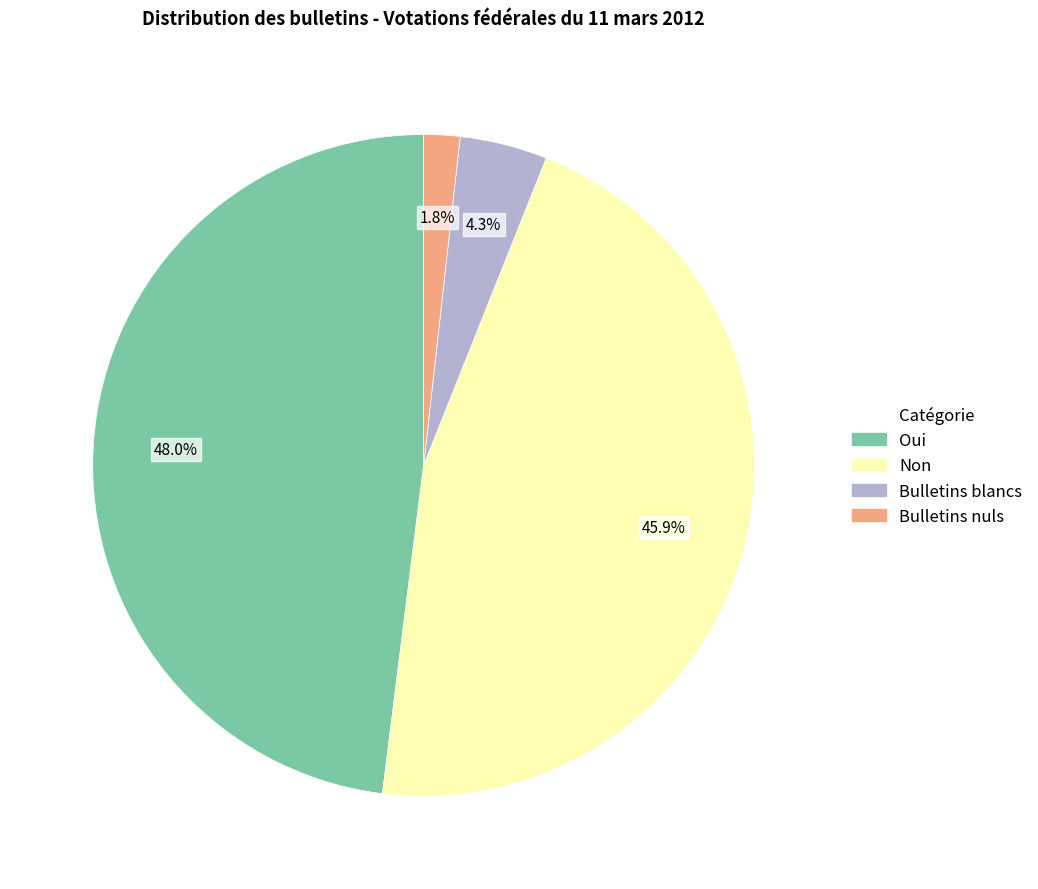

Do Non and Bulletins blancs together represent more than half of the pie?

Yes